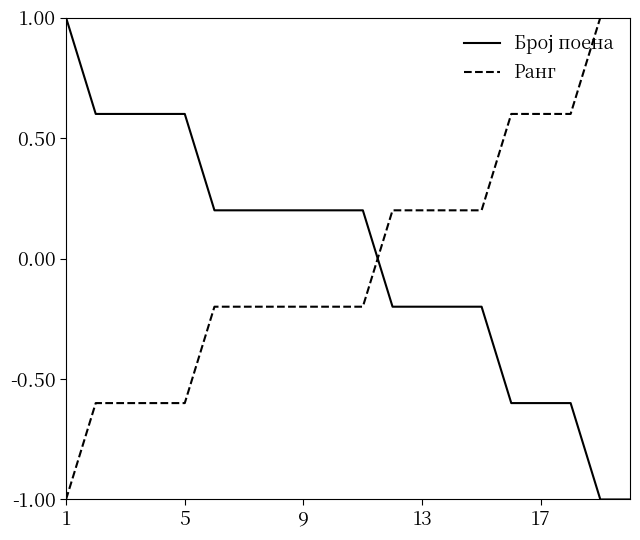

How many values in the Ранг series exceed 0?

9